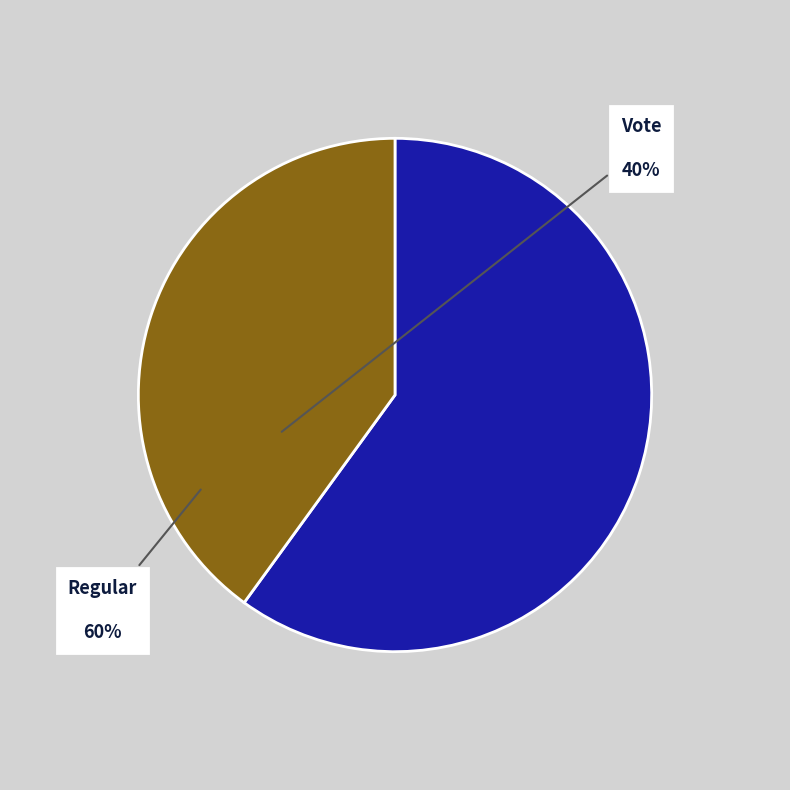

Is there a majority slice in this chart?

Yes